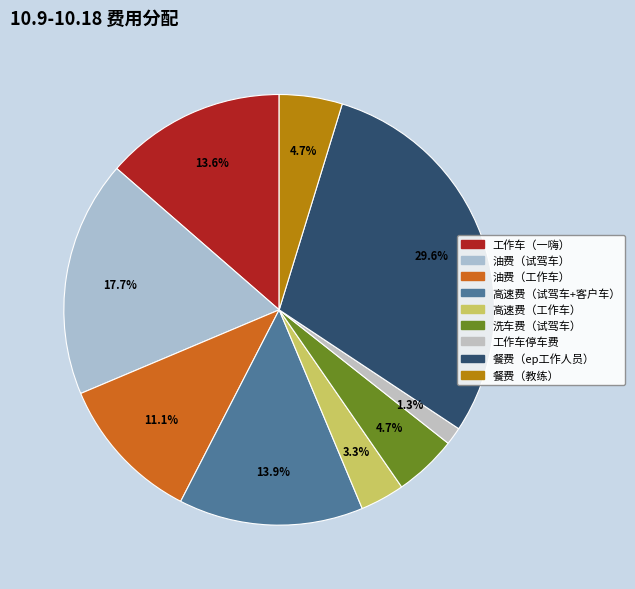

Approximately how many times larger is the value at 高速费（工作车） compared to 洗车费（试驾车）?

0.7